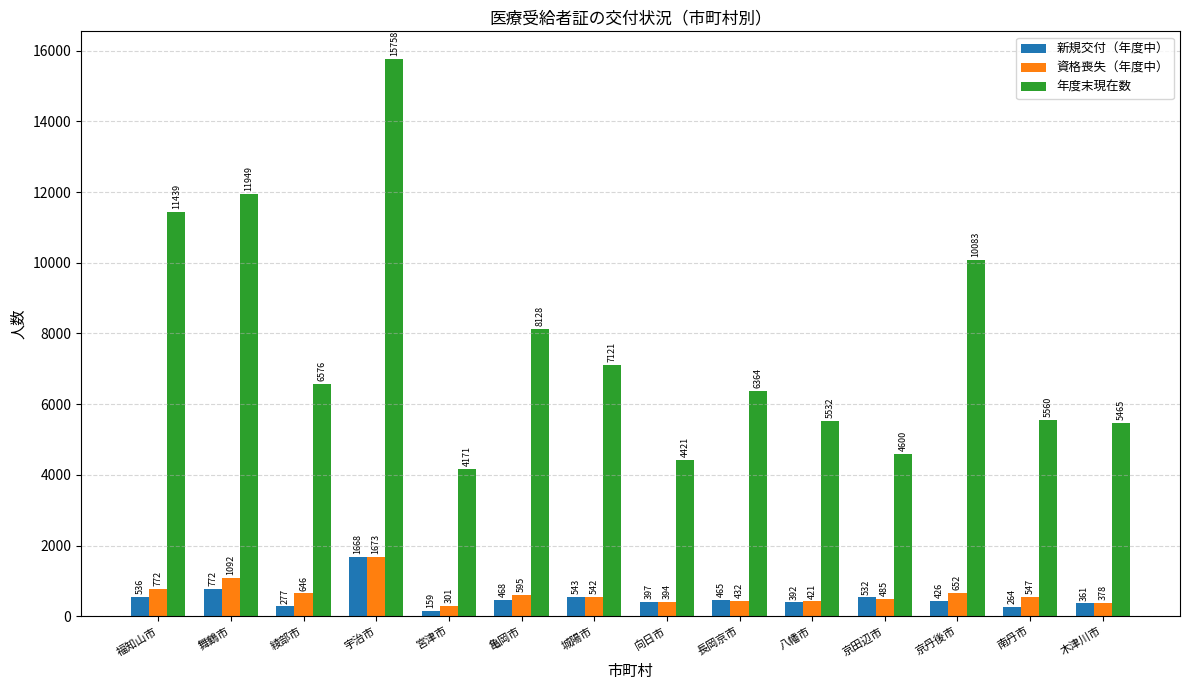

Read the 新規交付（年度中） value at 綾部市, to the nearest 100.

300